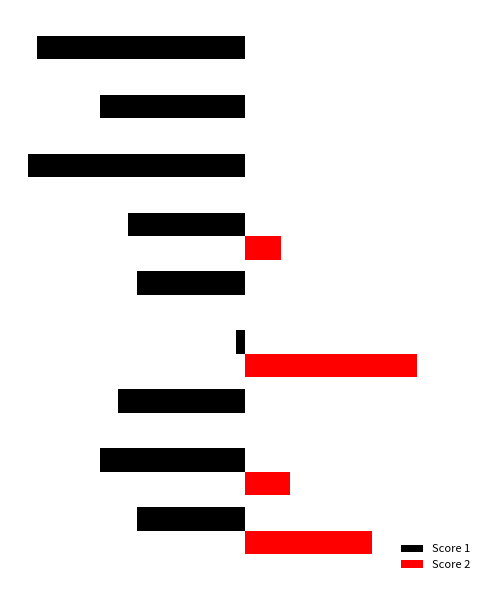

What is the label of the 7th bar from the right?

−10